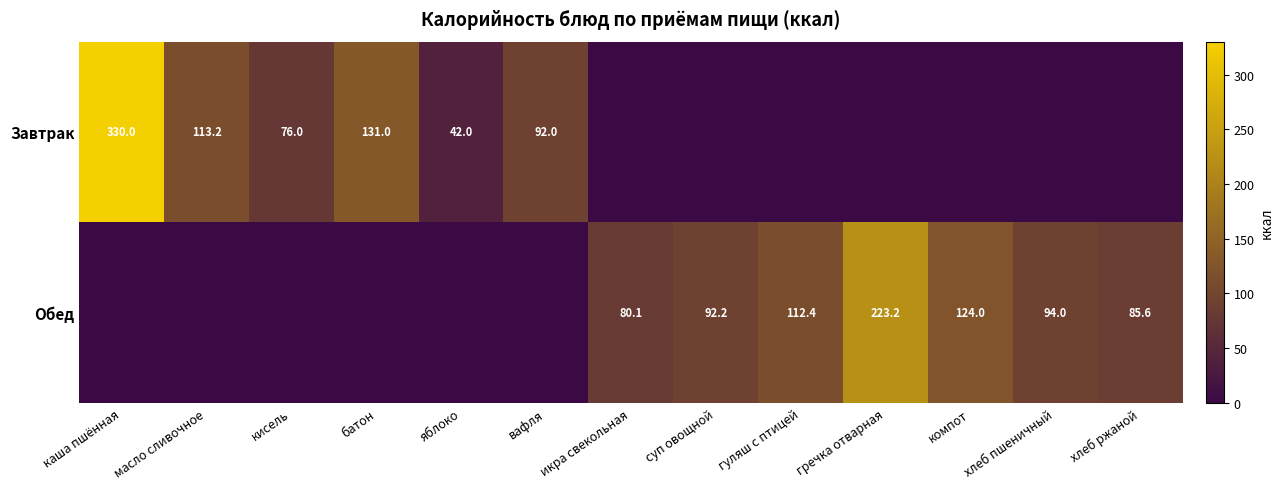

The value of Обед at гуляш с птицей is 200.9. True or false?

False